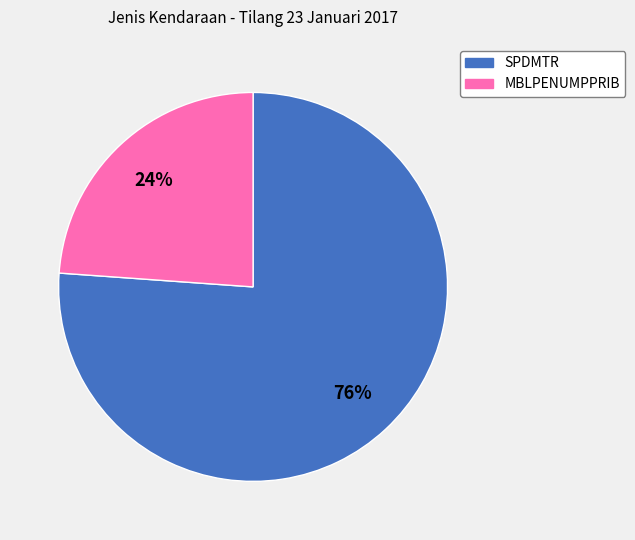

Combined, do MBLPENUMPPRIB and SPDMTR account for over 50%?

Yes